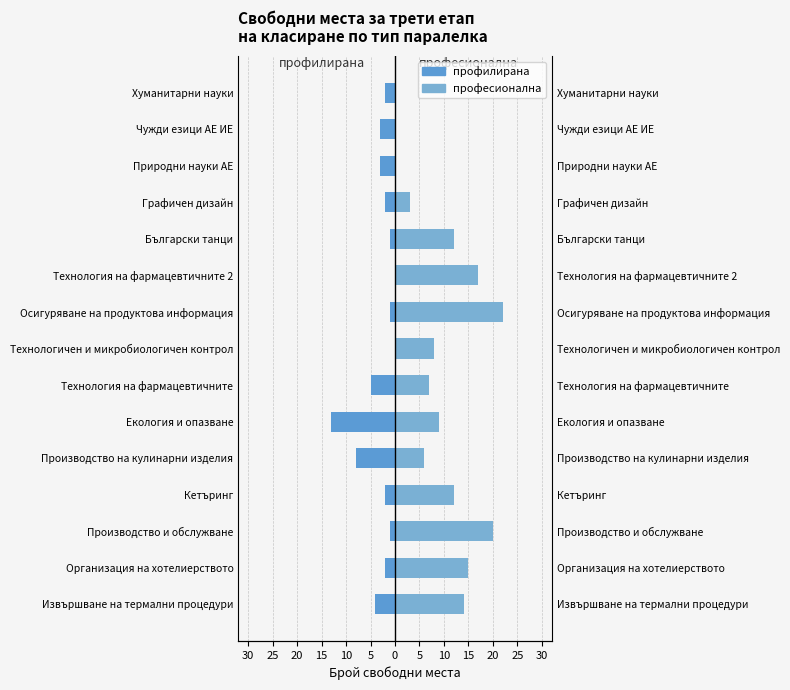

How many groups of bars are there?

15